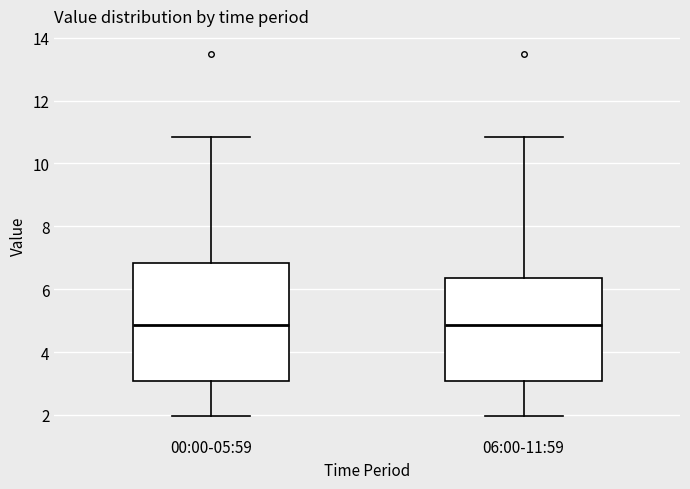

Which box is the tallest, from its lower edge to its upper edge?

00:00-05:59